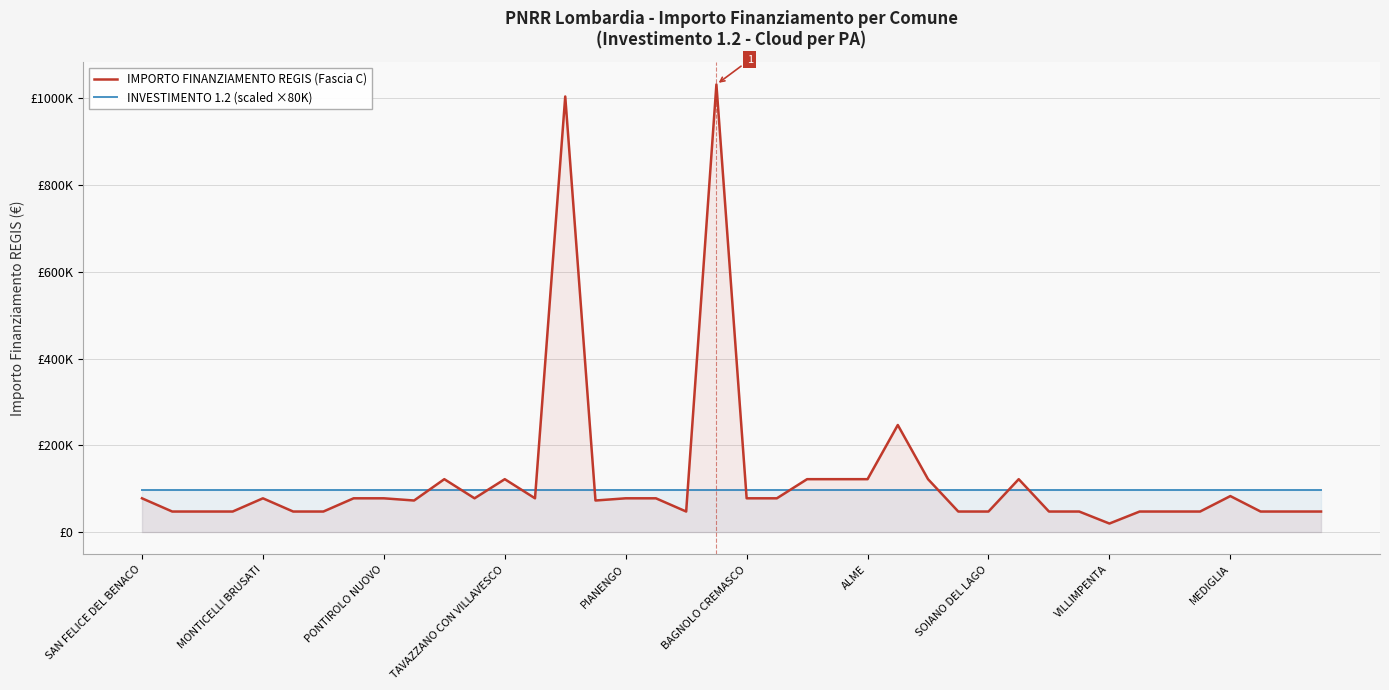

At which label does INVESTIMENTO 1.2 (scaled ×80K) reach its minimum?

SAN FELICE DEL BENACO